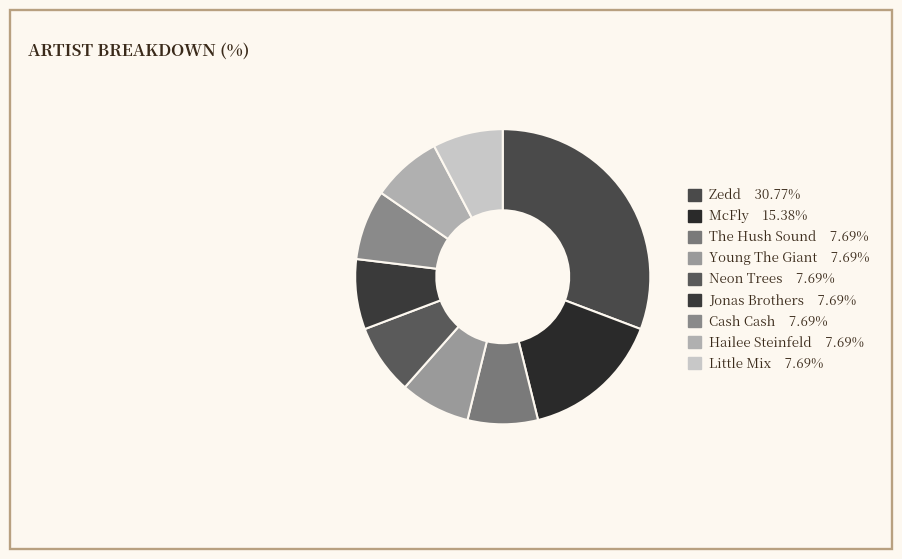

Which category has the biggest portion of the pie?

Zedd